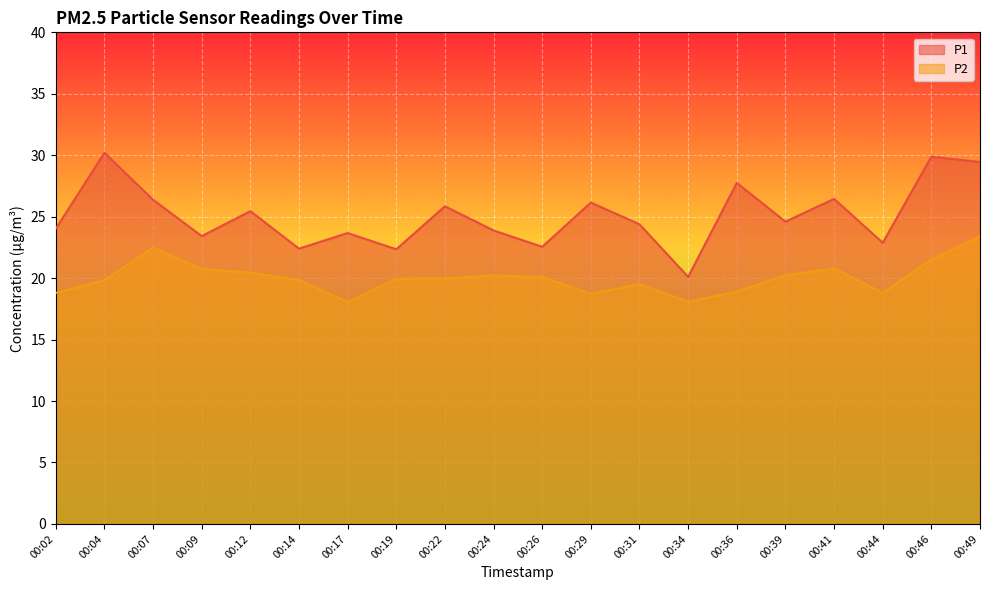

What are all the series names shown in the legend?

P1, P2